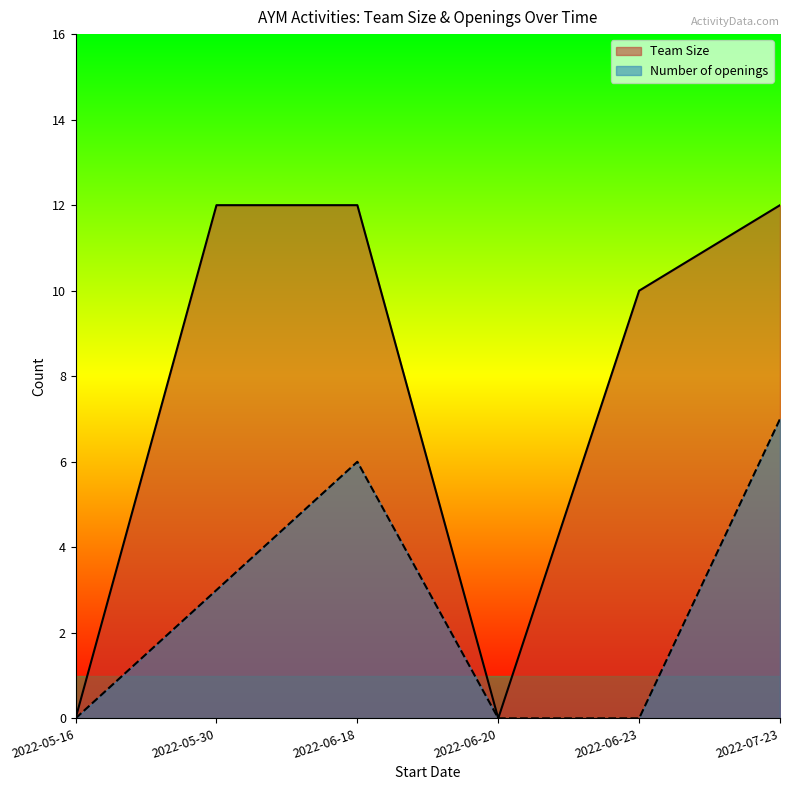

True or false: Team Size and Number of openings cross at least once.

False